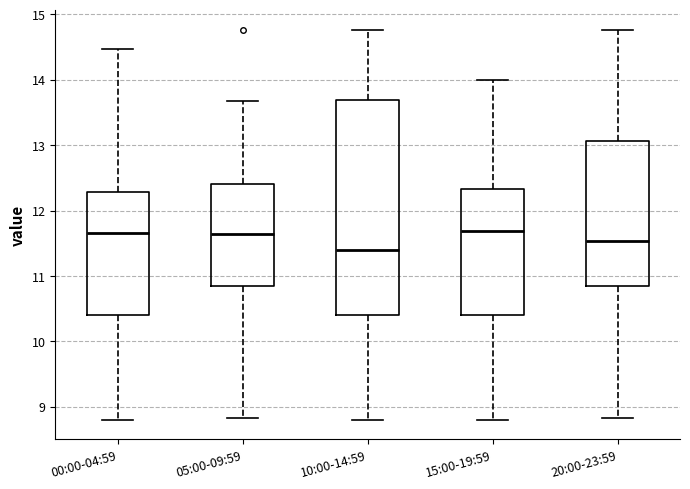

Reading left to right, transcribe this box plot: for each box, give where its median line is, the range the box spans, and where its two whiskers end, as read against the y-axis. The values are not printed on the chart, so give them approximately, as read against the axis.

00:00-04:59: median 11.7, box 10.4 to 12.3, whiskers 8.8 to 14.5
05:00-09:59: median 11.7, box 10.8 to 12.4, whiskers 8.8 to 13.7
10:00-14:59: median 11.4, box 10.4 to 13.7, whiskers 8.8 to 14.8
15:00-19:59: median 11.7, box 10.4 to 12.3, whiskers 8.8 to 14.0
20:00-23:59: median 11.5, box 10.8 to 13.1, whiskers 8.8 to 14.8